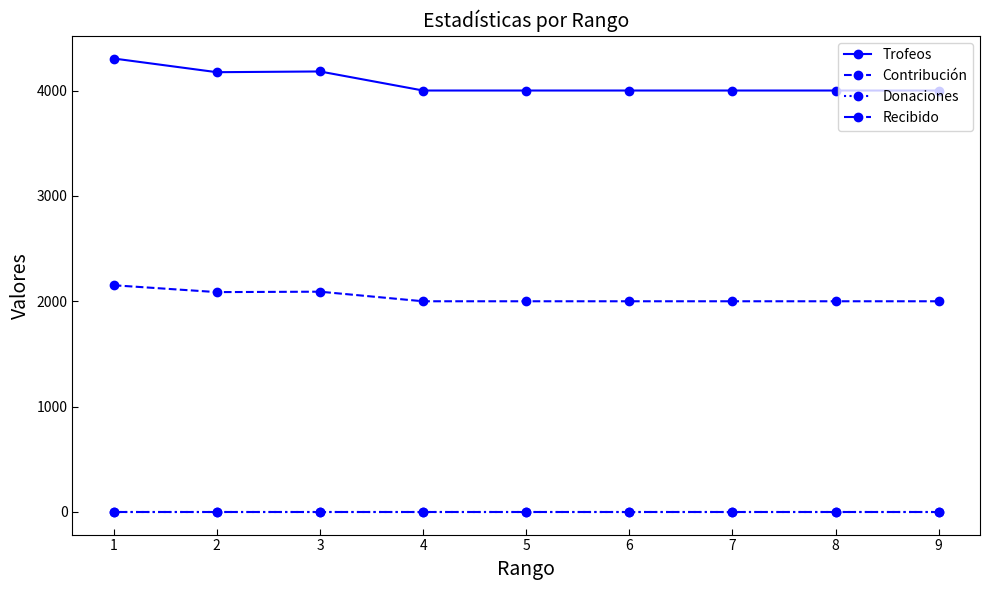

Does the chart have visible grid lines?

No